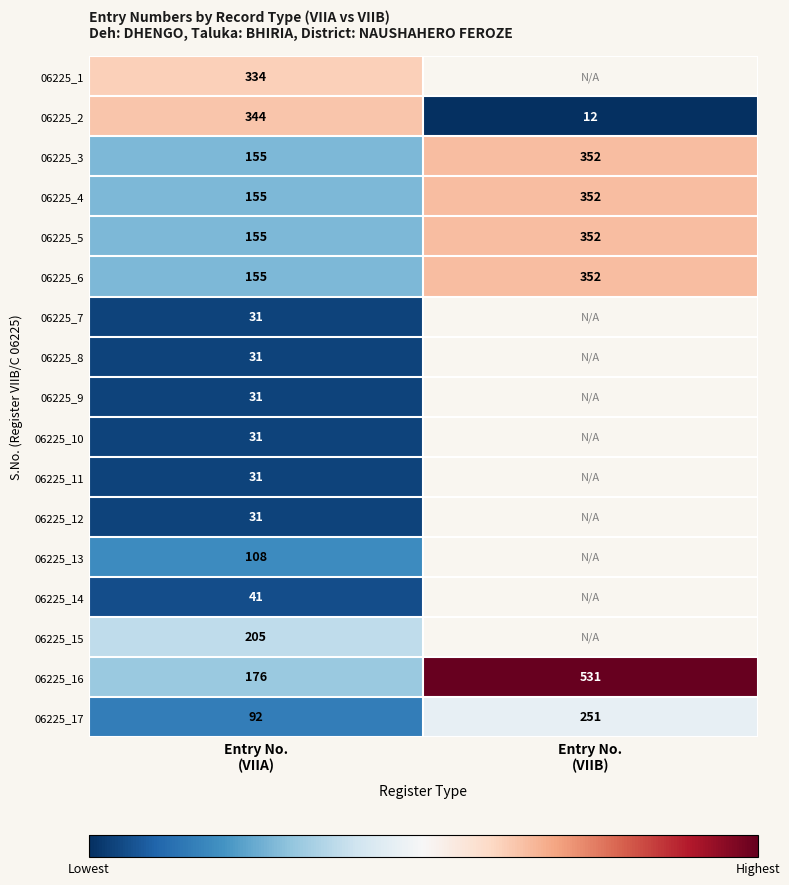

What is the highest value of the 06225_2 series?

344